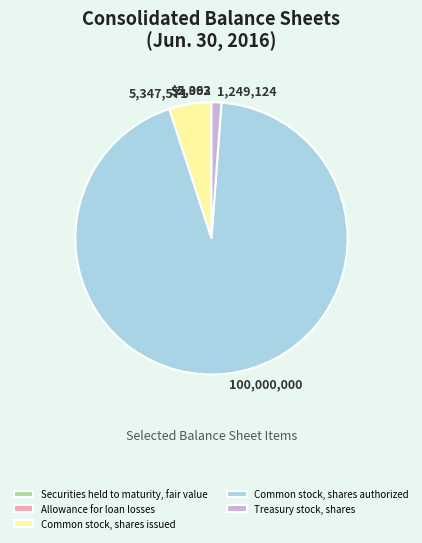

True or false: Treasury stock, shares accounts for 11% of the total.

False